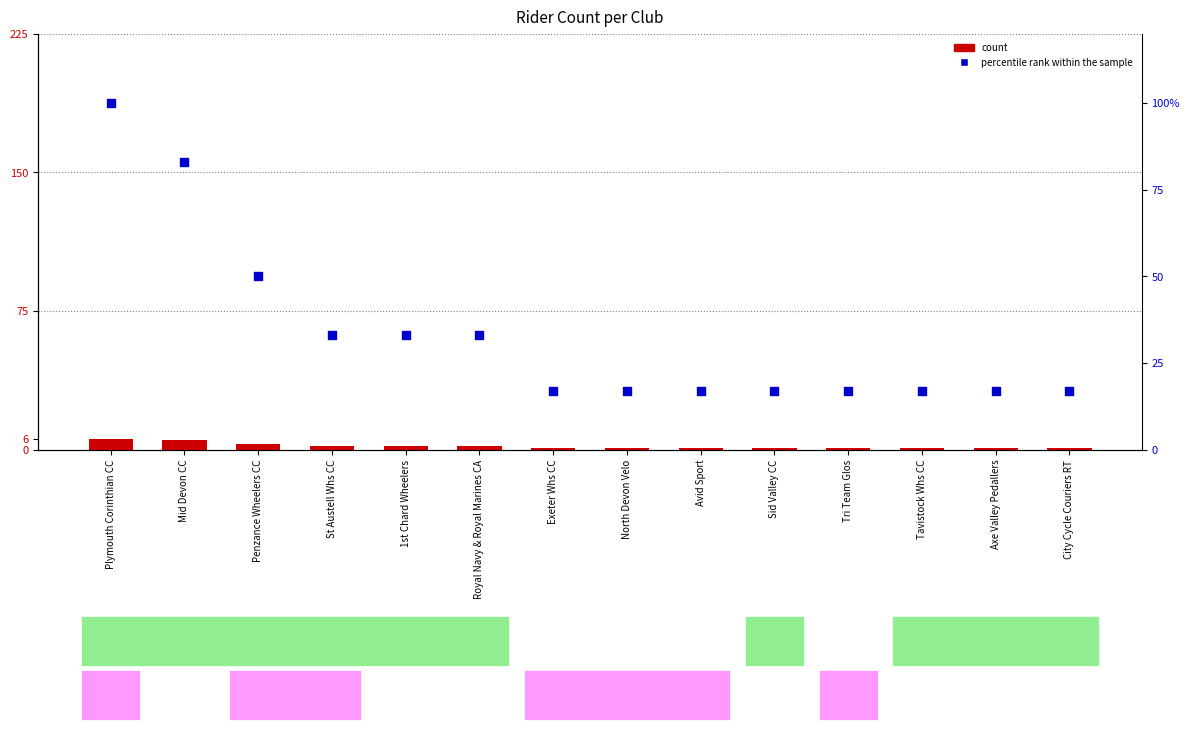

What are all the series names shown in the legend?

count, percentile rank within the sample